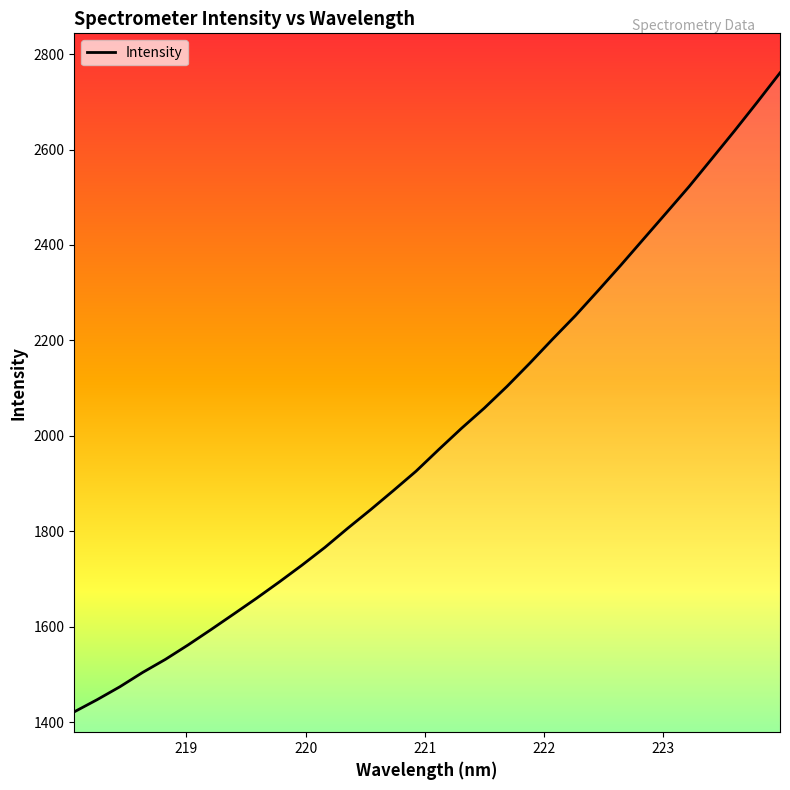

True or false: the data shows 3914.2 at 31.

False